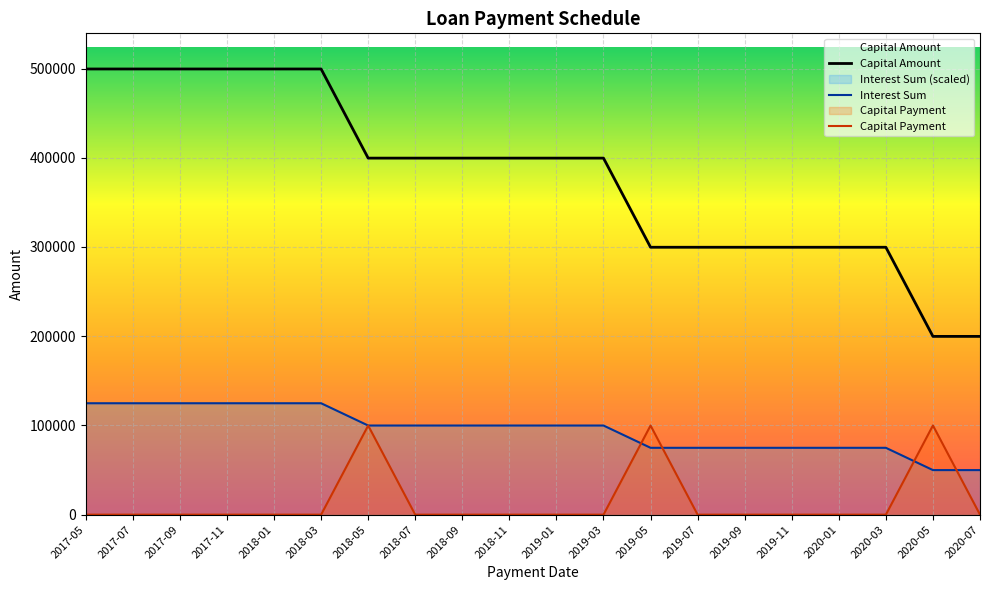

Reading left to right, list all the values displayed in this chart.

Capital Amount: 2017-05=499500	2017-07=499500	2017-09=499500	2017-11=499500	2018-01=499500	2018-03=499500	2018-05=399600	2018-07=399600	2018-09=399600	2018-11=399600	2019-01=399600	2019-03=399600	2019-05=299700	2019-07=299700	2019-09=299700	2019-11=299700	2020-01=299700	2020-03=299700	2020-05=199800	2020-07=199800
Interest Sum: 2017-05=124875	2017-07=124875	2017-09=124875	2017-11=124875	2018-01=124875	2018-03=124875	2018-05=99900	2018-07=99900	2018-09=99900	2018-11=99900	2019-01=99900	2019-03=99900	2019-05=74925	2019-07=74925	2019-09=74925	2019-11=74925	2020-01=74925	2020-03=74925	2020-05=49950	2020-07=49950
Capital Payment: 2017-05=0	2017-07=0	2017-09=0	2017-11=0	2018-01=0	2018-03=0	2018-05=99900	2018-07=0	2018-09=0	2018-11=0	2019-01=0	2019-03=0	2019-05=99900	2019-07=0	2019-09=0	2019-11=0	2020-01=0	2020-03=0	2020-05=99990	2020-07=0